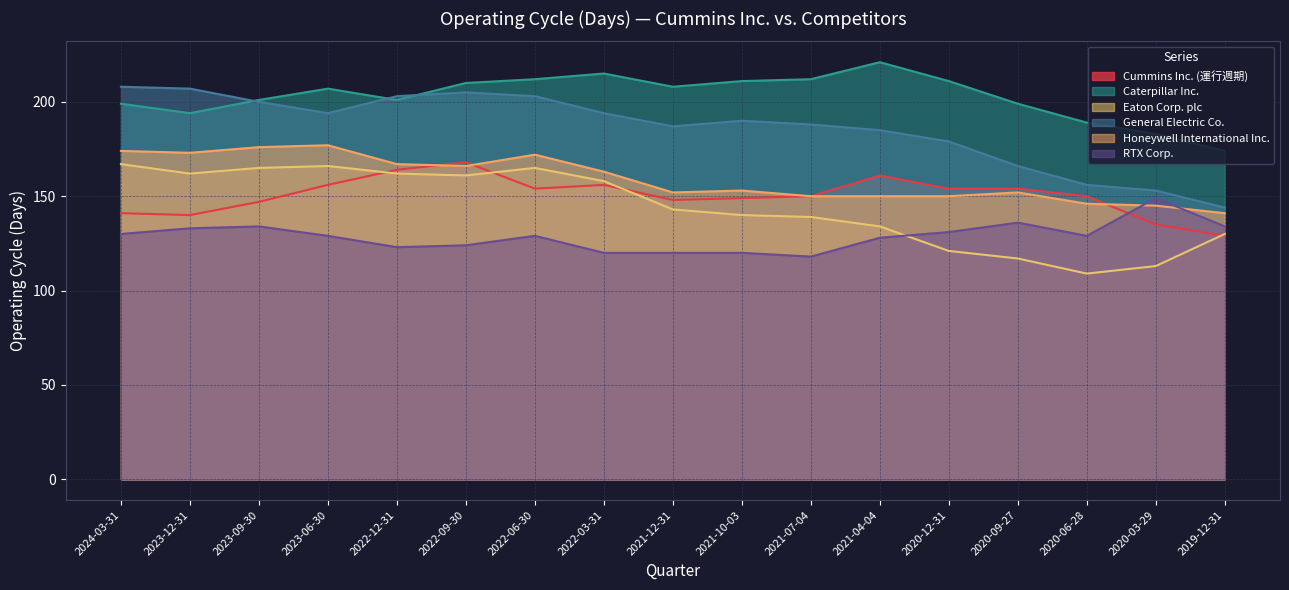

True or false: Caterpillar Inc. and RTX Corp. cross at least once.

False